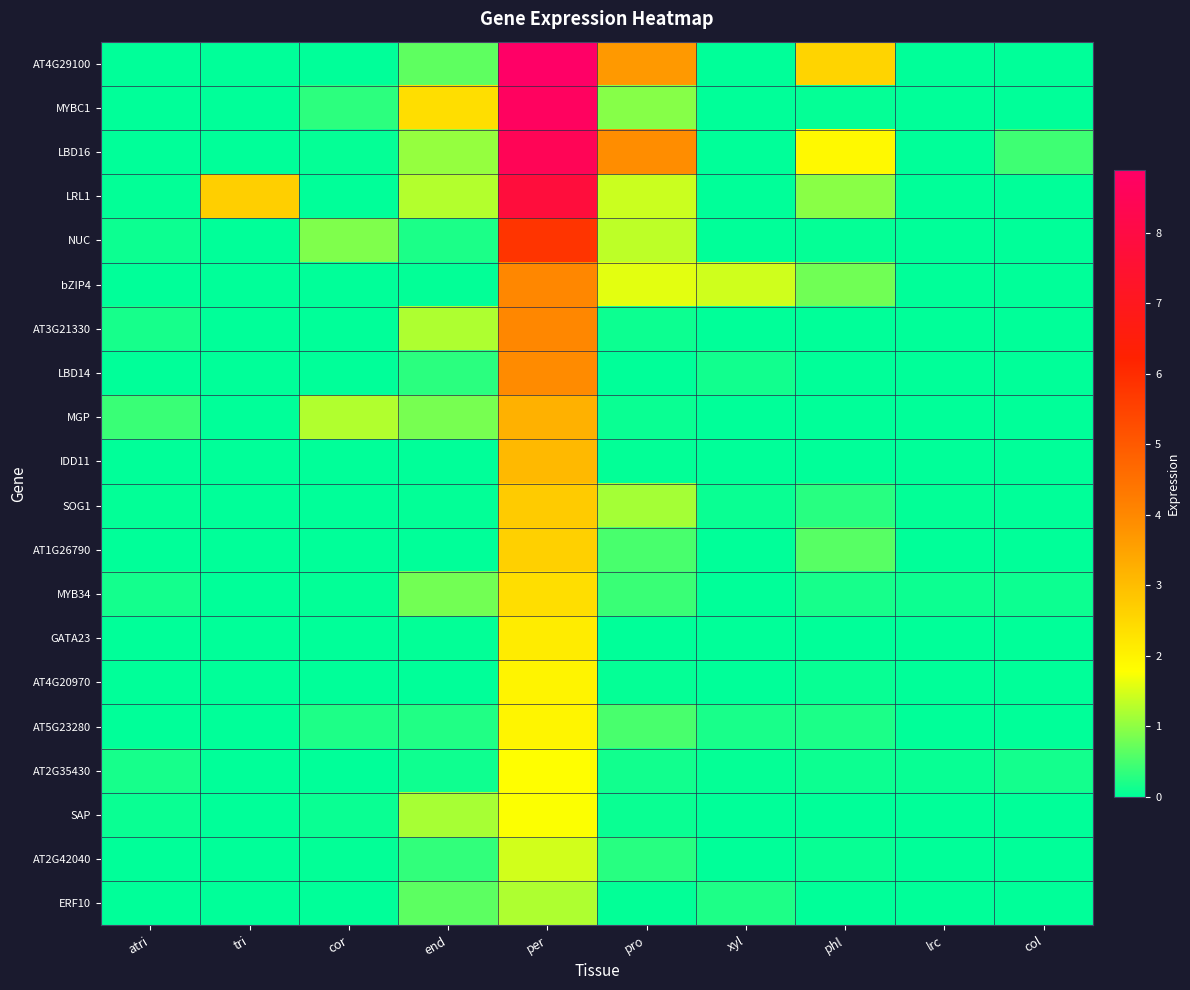

Which series has the largest range (max minus min)?

AT4G29100